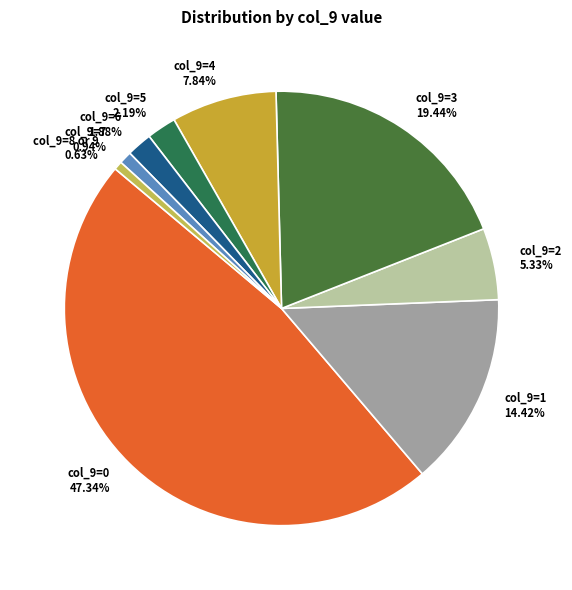

Does col_9=1 represent more than half of the total?

No